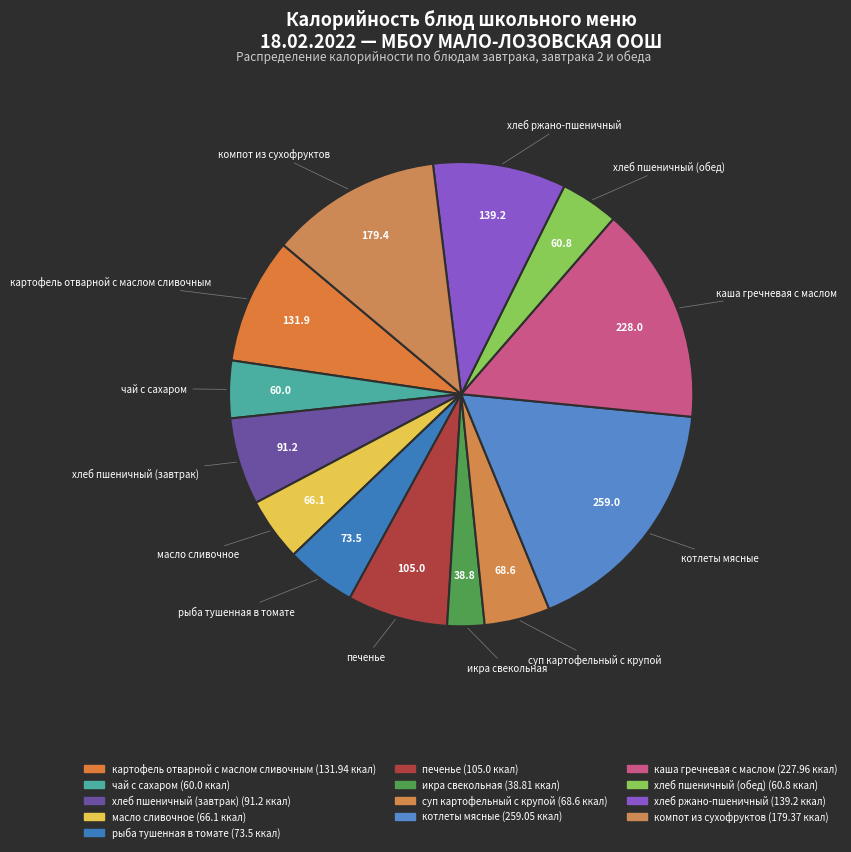

Which has a higher value, икра свекольная or хлеб ржано-пшеничный?

хлеб ржано-пшеничный